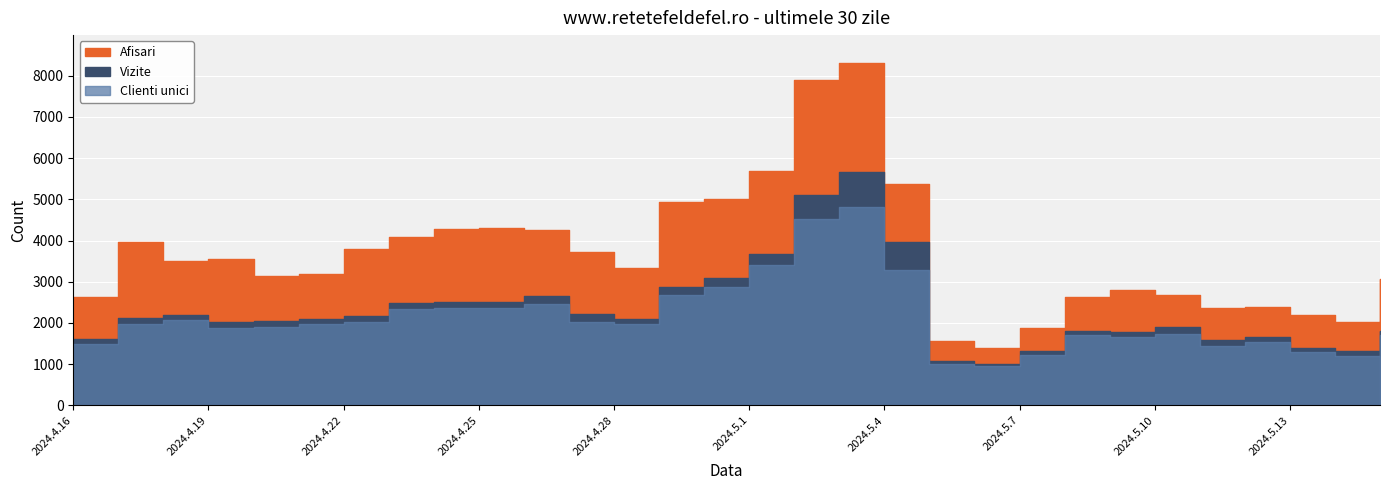

What is the label of the 3rd point from the right?

2024.5.13